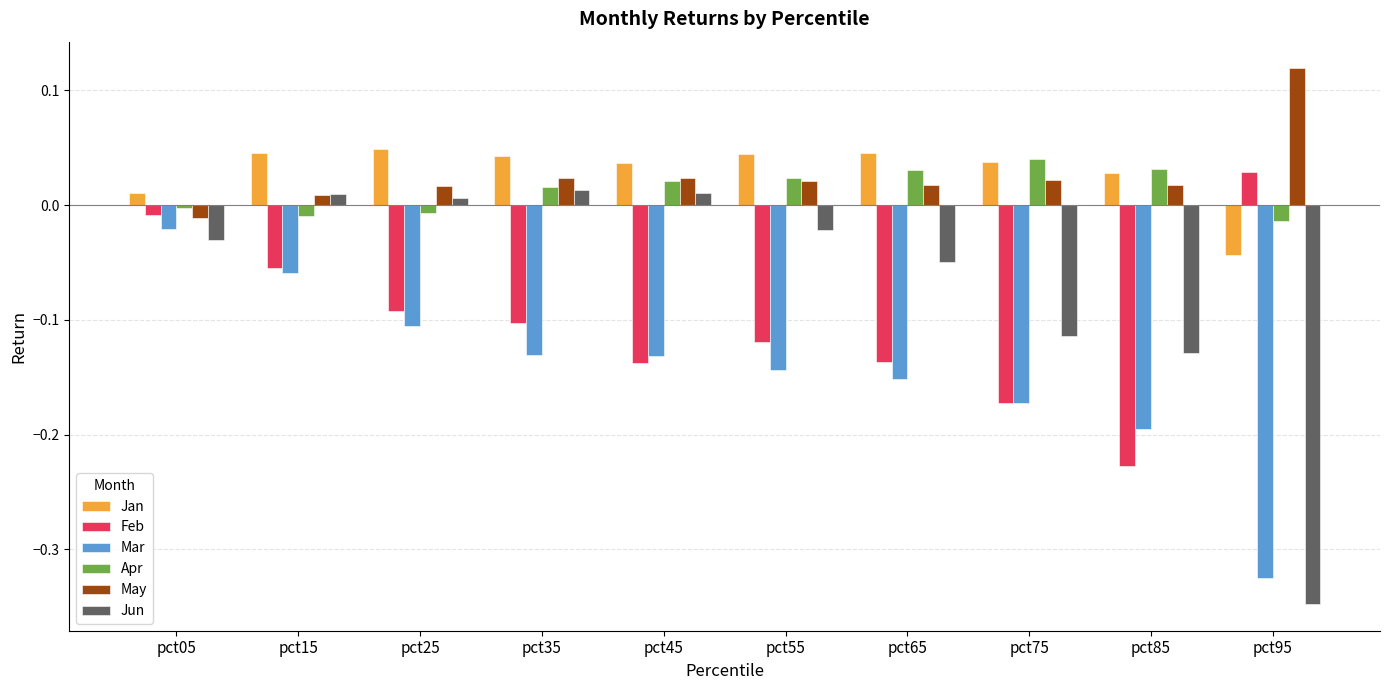

How many values in Apr are below zero?

4